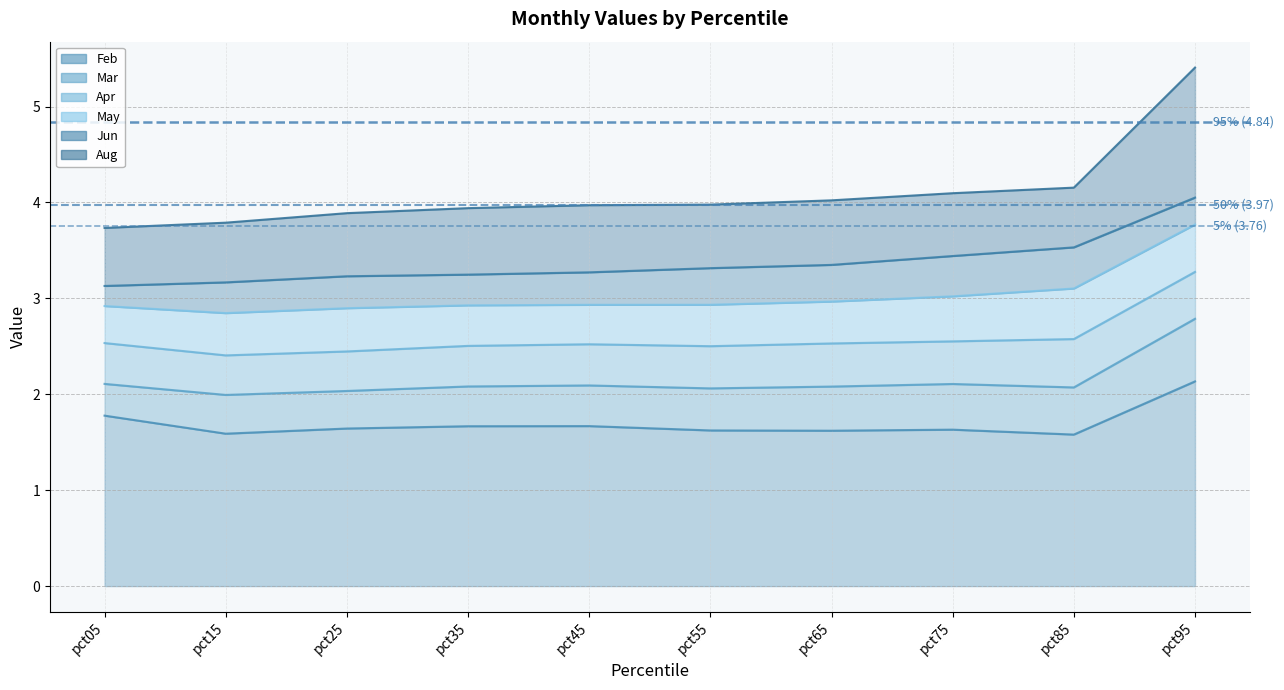

What is the total value across all series at pct95?

5.4